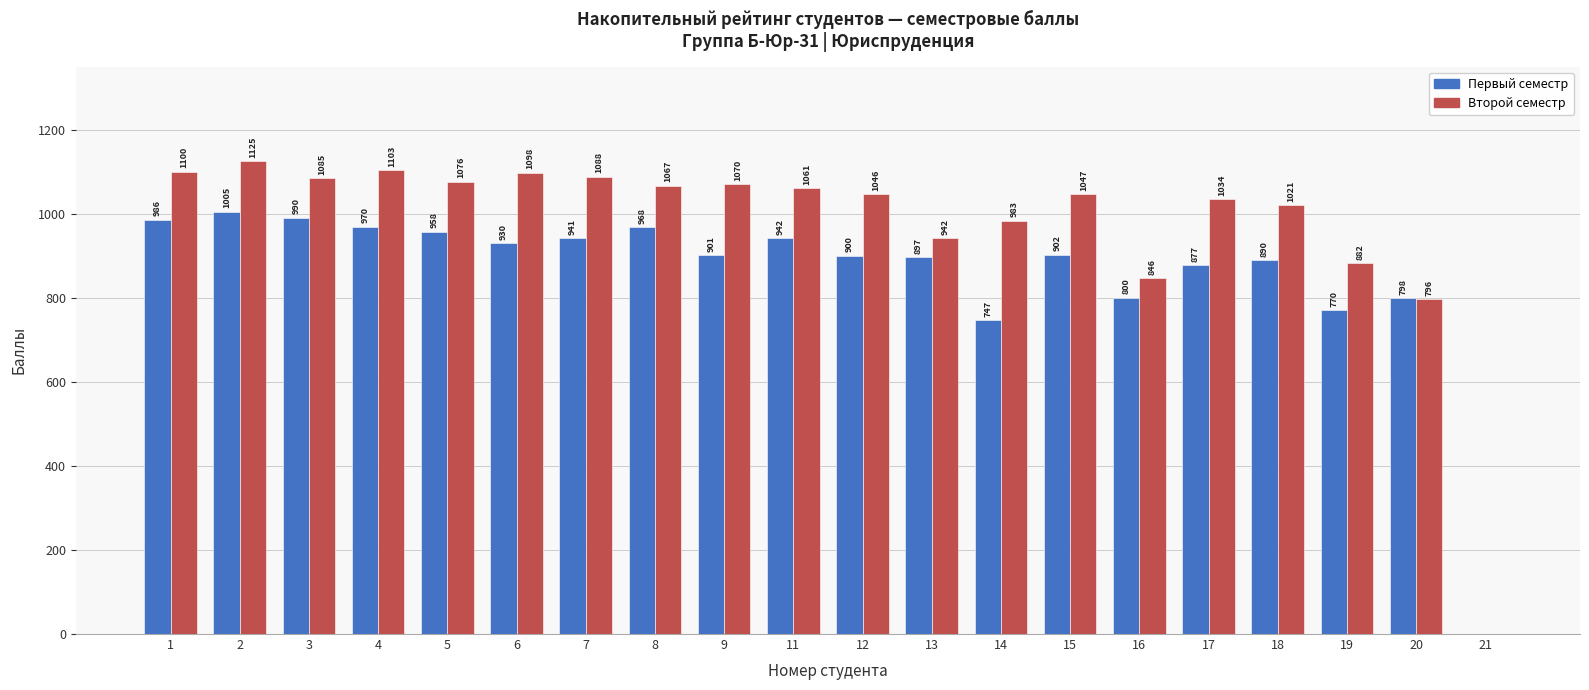

What is the average value of the Второй семестр series?

973.5